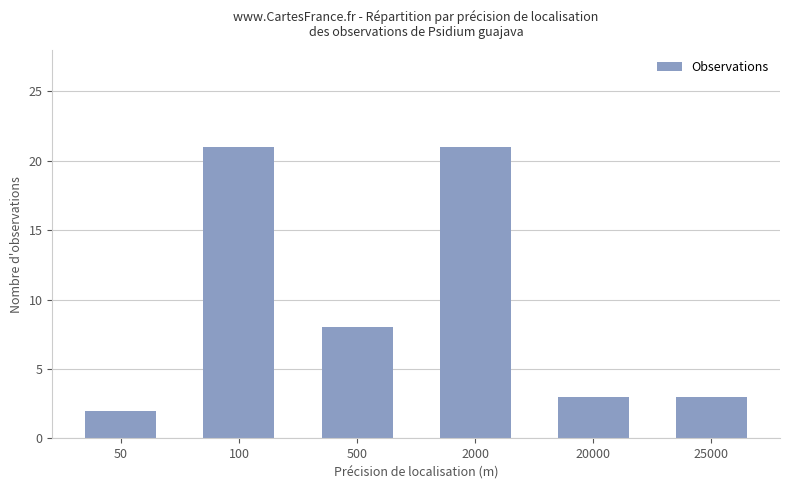

True or false: the data shows 4 at 20000.

False